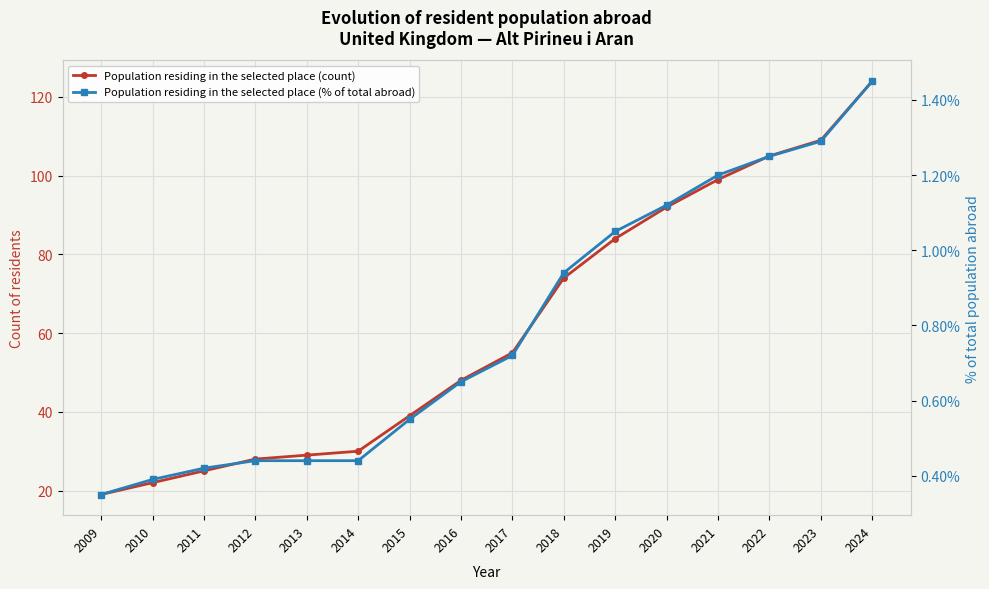

The value of Population residing in the selected place (% of total abroad) at 2018 is 0.4. True or false?

False